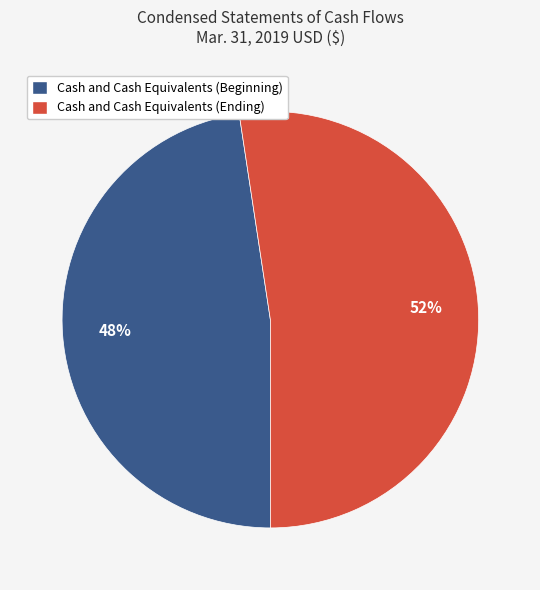

To the nearest percent, what percentage of the pie is Cash and Cash Equivalents (Ending)?

52%